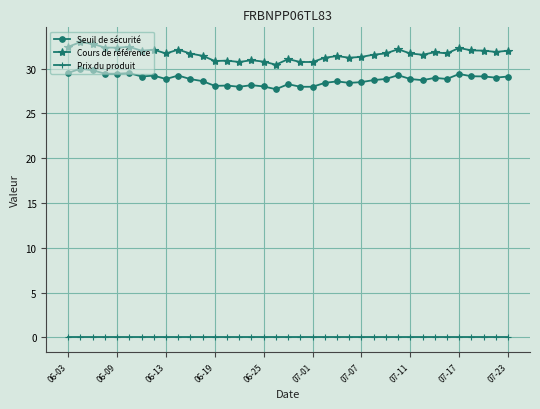

What are all the series names shown in the legend?

Seuil de sécurité, Cours de référence, Prix du produit